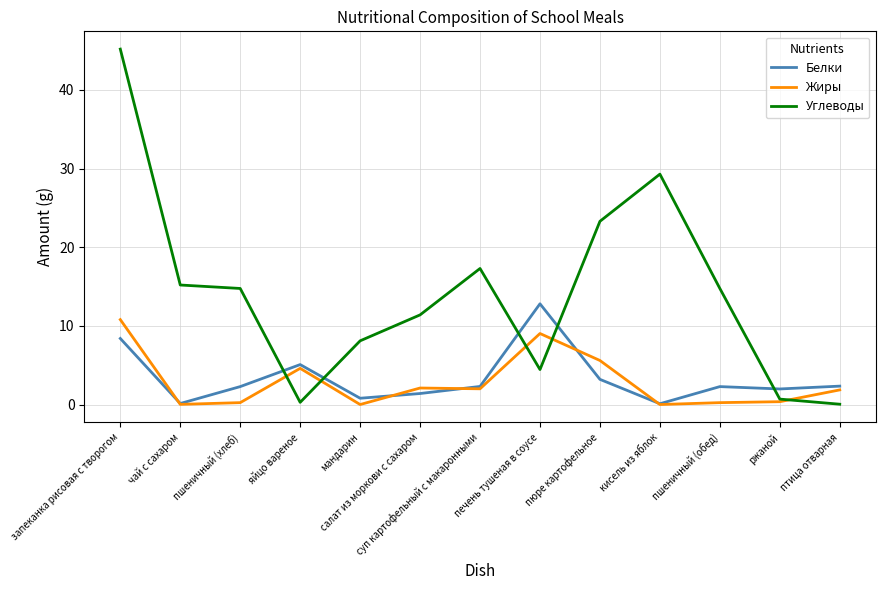

True or false: Белки and Углеводы intersect in this chart.

True